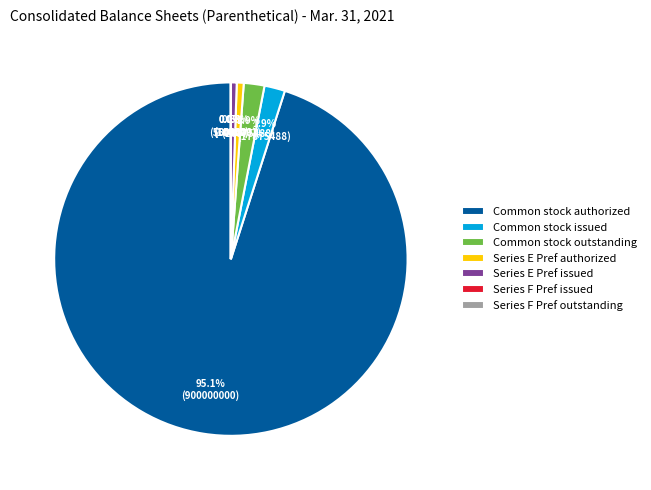

What is the majority slice?

Common stock authorized